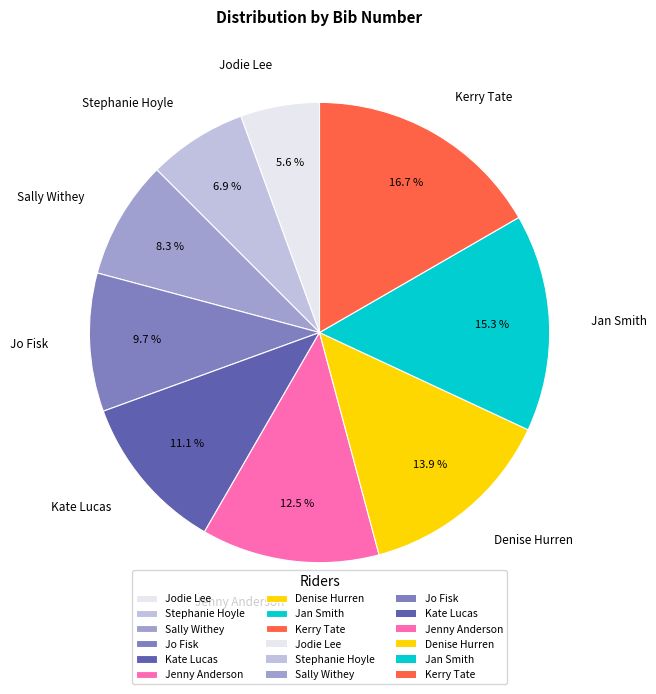

What percentage do Stephanie Hoyle and Kerry Tate together represent?

23.6%